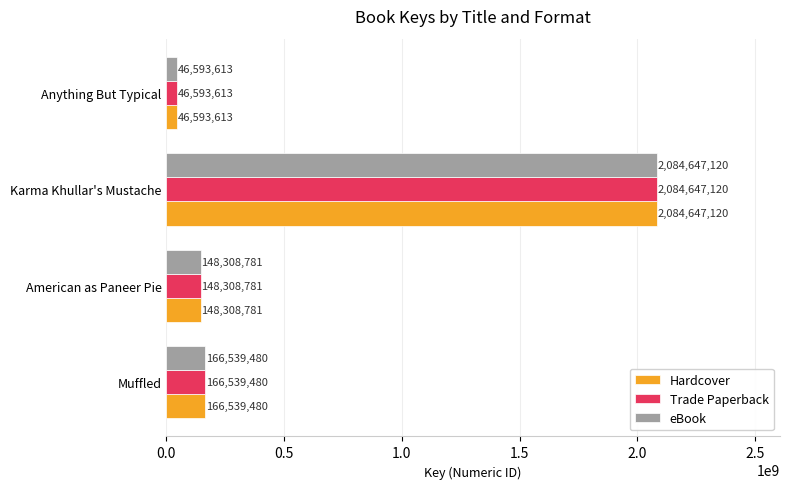

The Hardcover series shows 540480040 at Karma Khullar's Mustache. True or false?

False